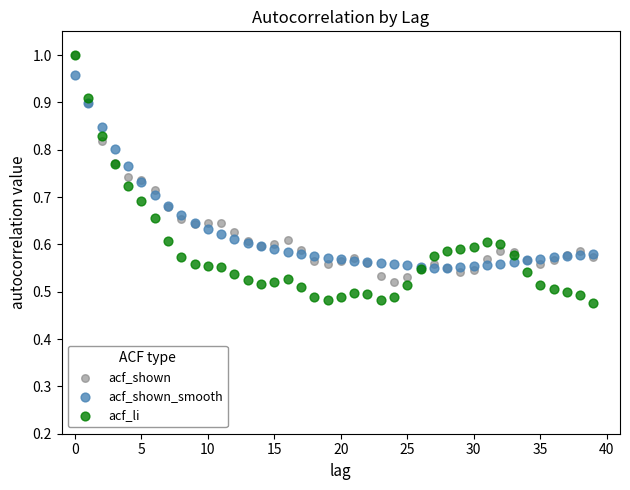

Which series contains the lowest Y value?

acf_li